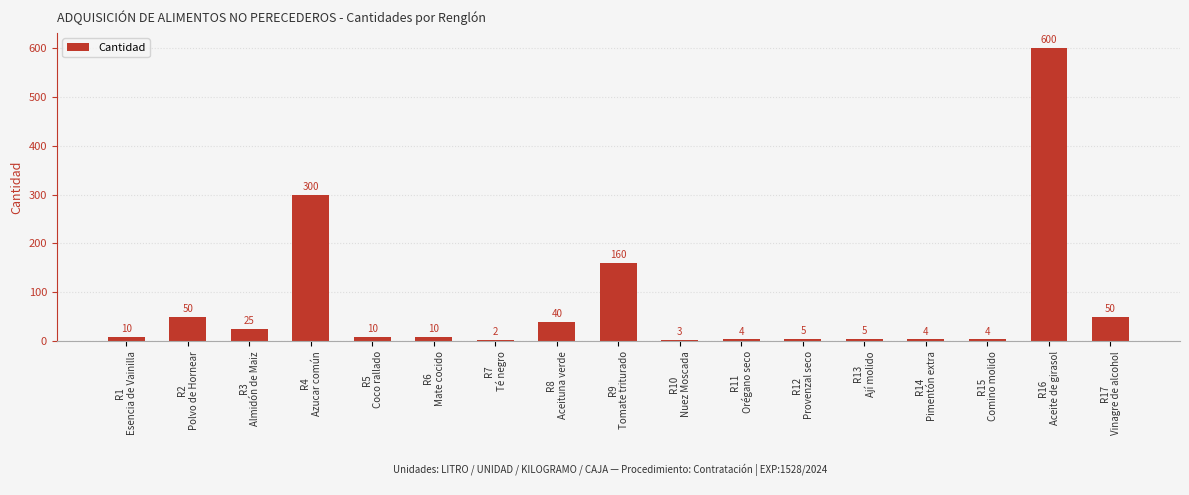

How many data points does each series have?

17